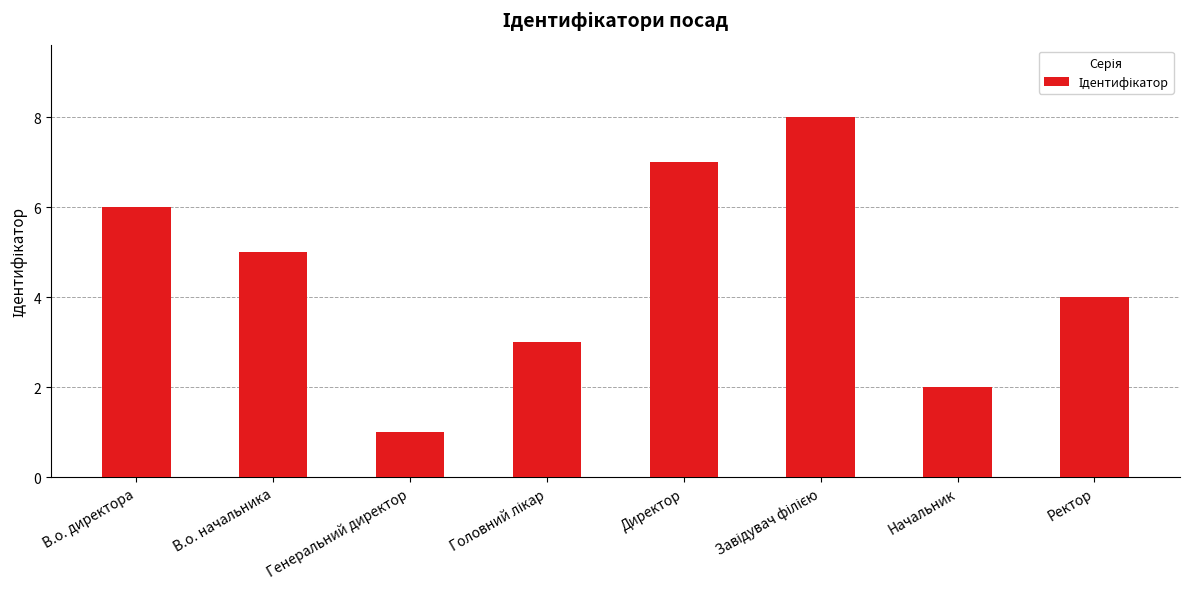

Reading right to left, what are all the values shown in this chart?

4	2	8	7	3	1	5	6